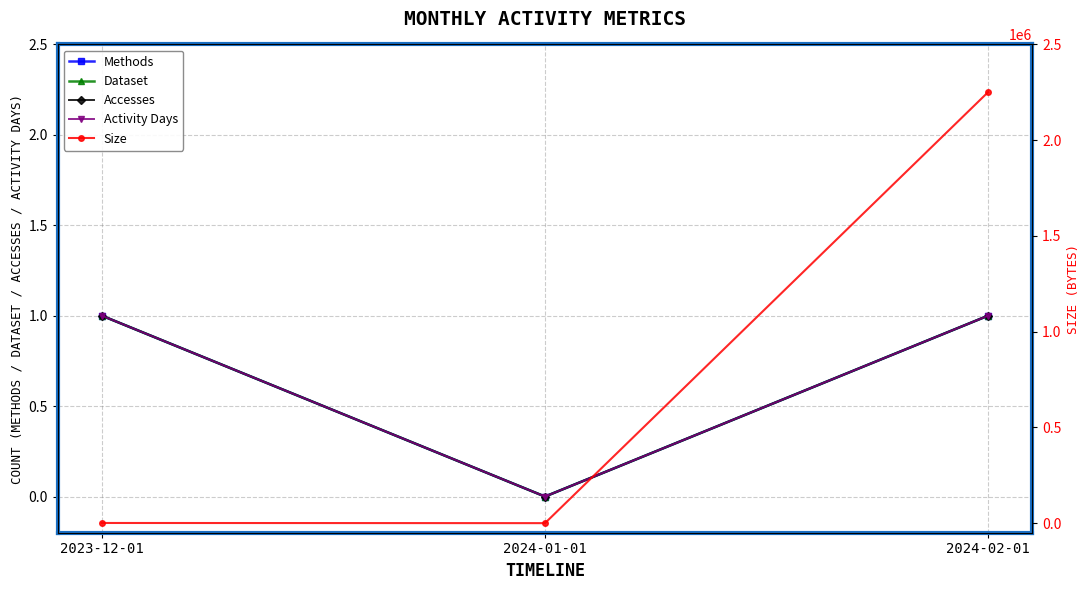

What is the average value of the Accesses series?

1